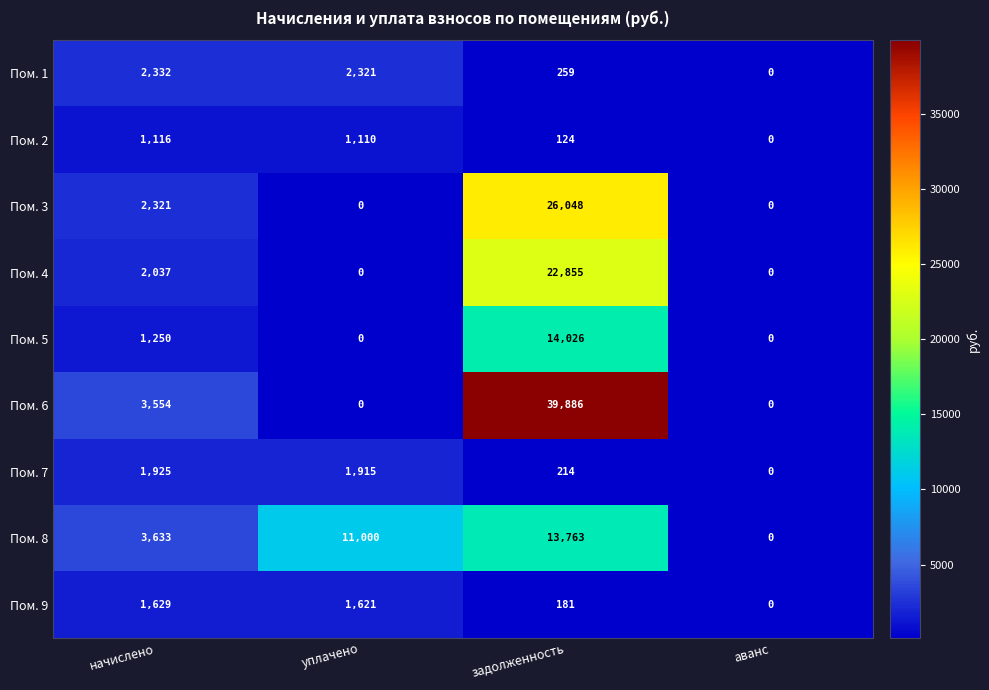

Which series changed the most between уплачено and аванс?

Пом. 8